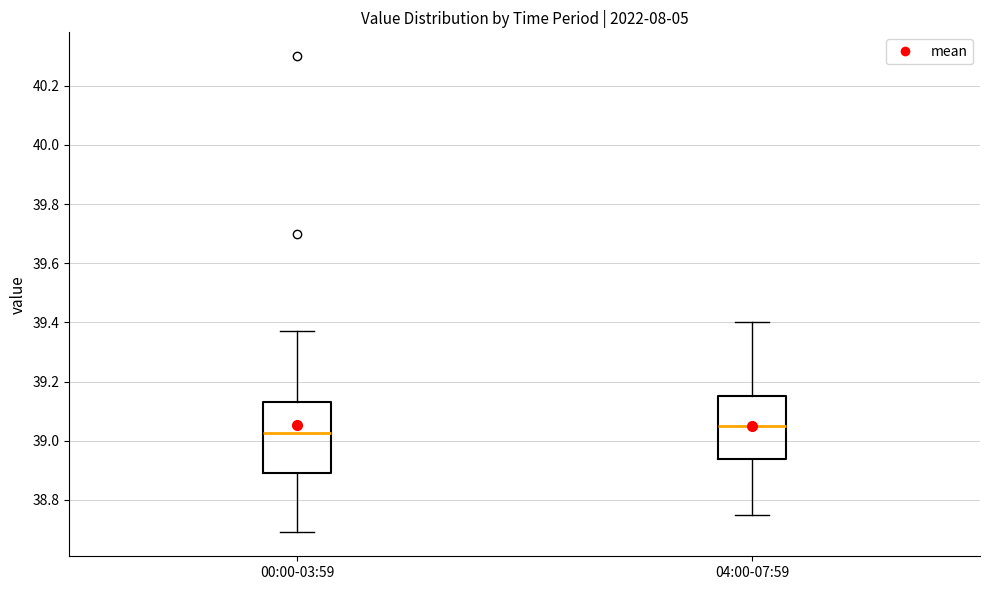

Where is the lower edge of the box for 00:00-03:59 on the y-axis? The values are not printed on the chart, so give them approximately, as read against the axis.

38.90